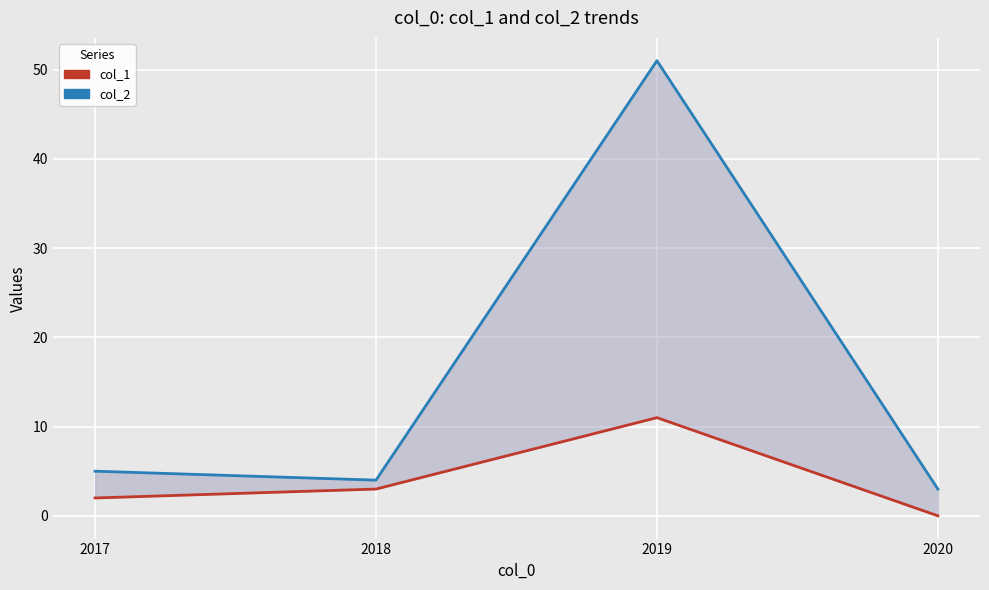

True or false: col_2 and col_1 intersect in this chart.

False